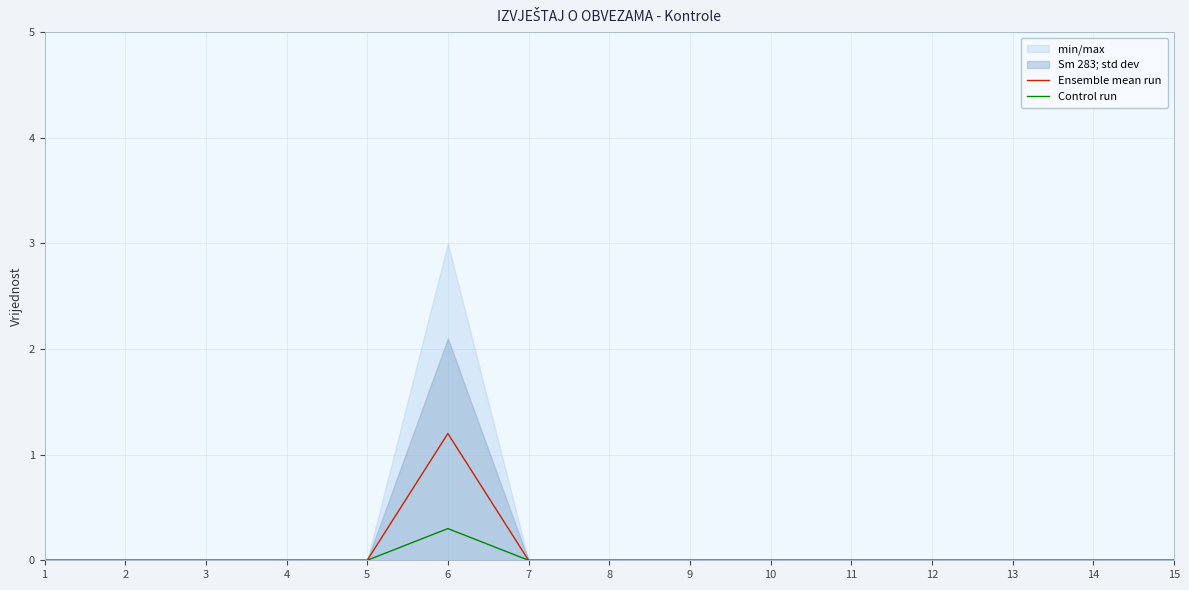

The Ensemble mean run series shows 0.8 at 9. True or false?

False